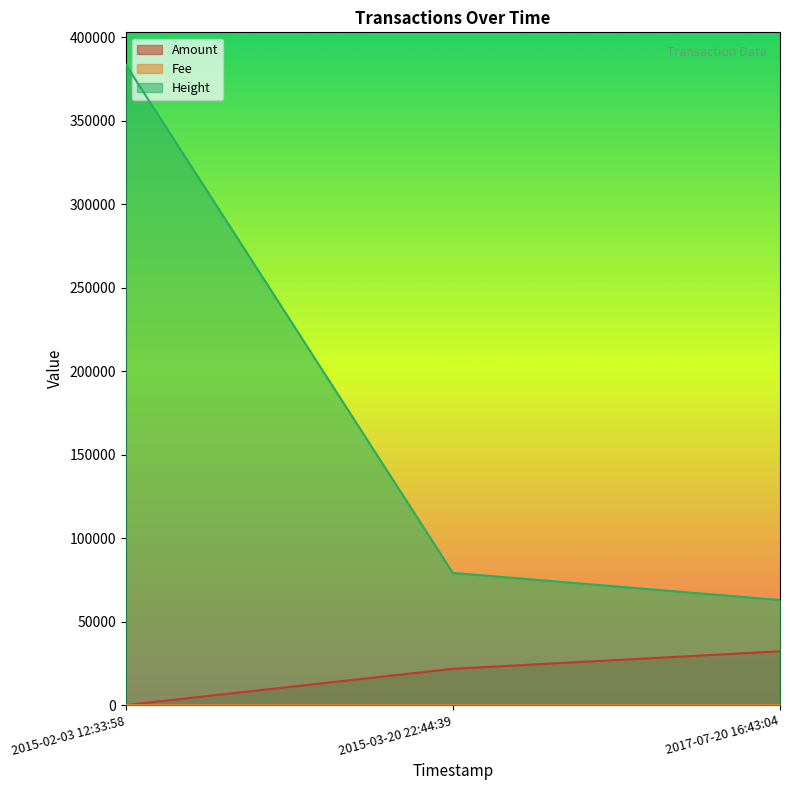

Between 2015-02-03 12:33:58 and 2017-07-20 16:43:04, which series saw the biggest shift?

Height